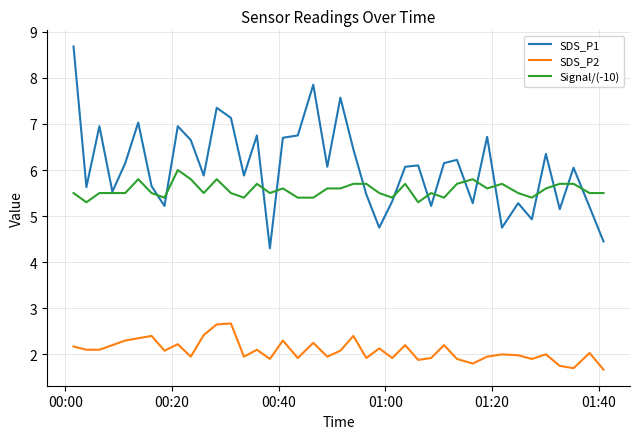

True or false: SDS_P2 and Signal/(-10) cross at least once.

False